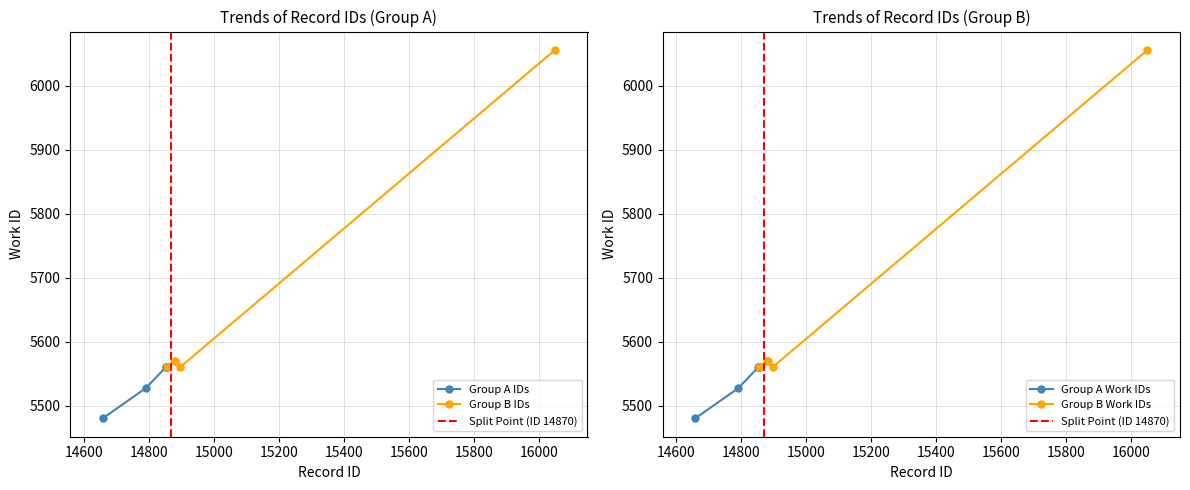

Does the chart display data point markers on the line(s)?

Yes